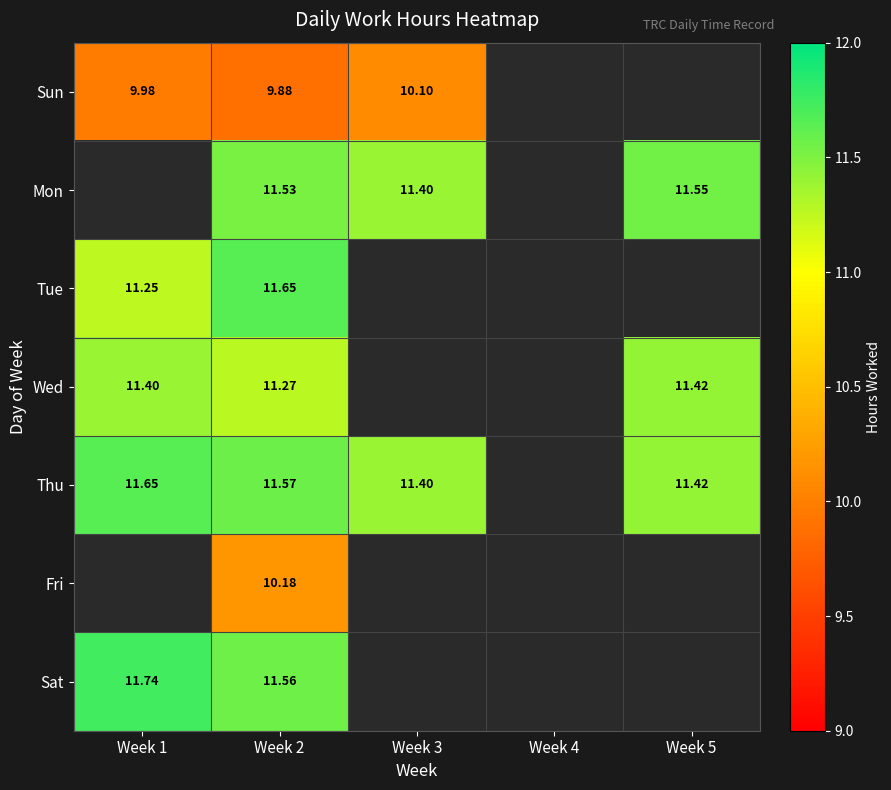

Is it true that Sun equals 10.1 at Week 3?

True